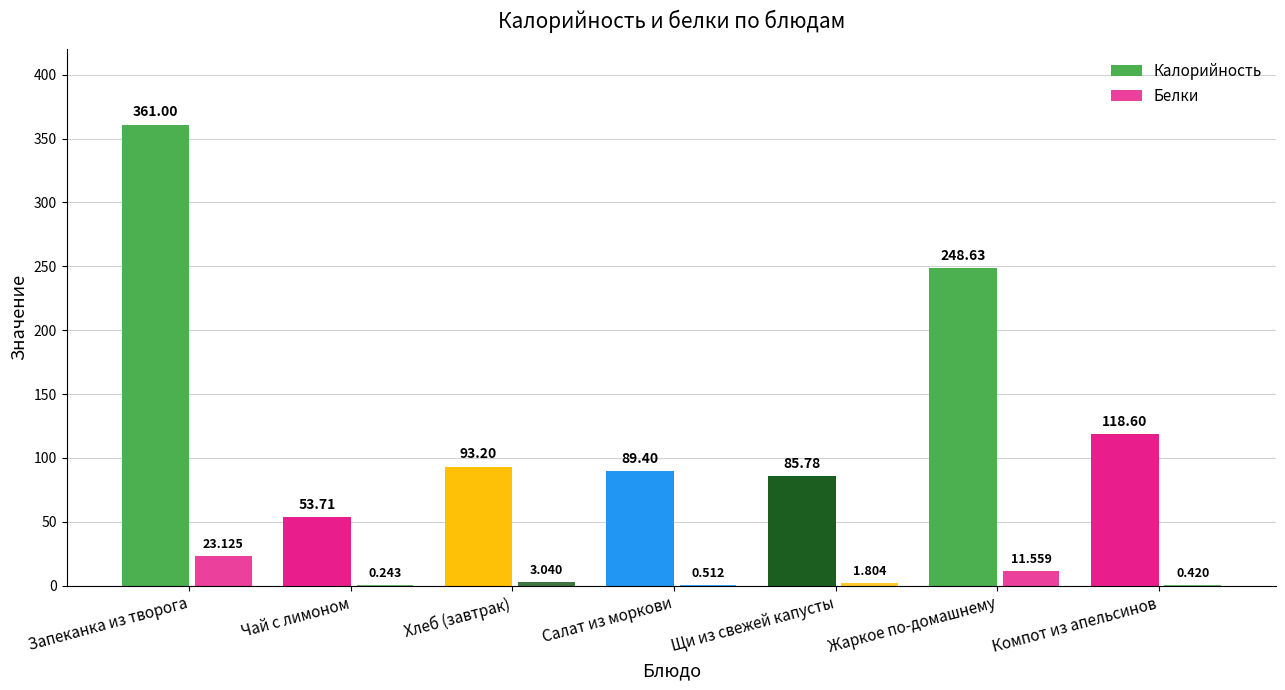

The value of Калорийность at Салат из моркови is 89.4. True or false?

True